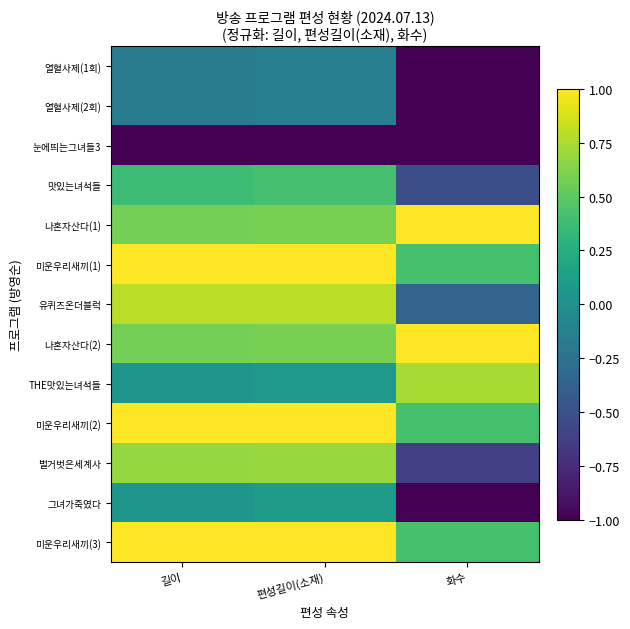

Which series has the largest total across all categories?

미운우리새끼(1)